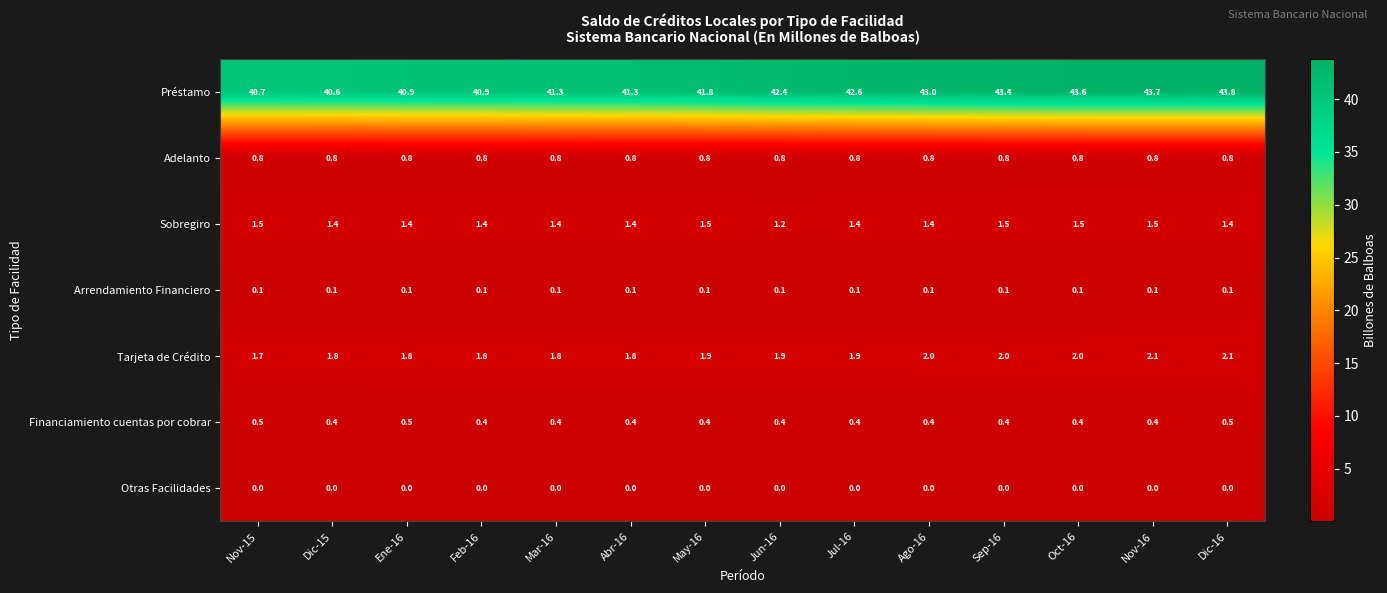

What is the difference between the maximum and second lowest values in the Préstamo series?

3.1